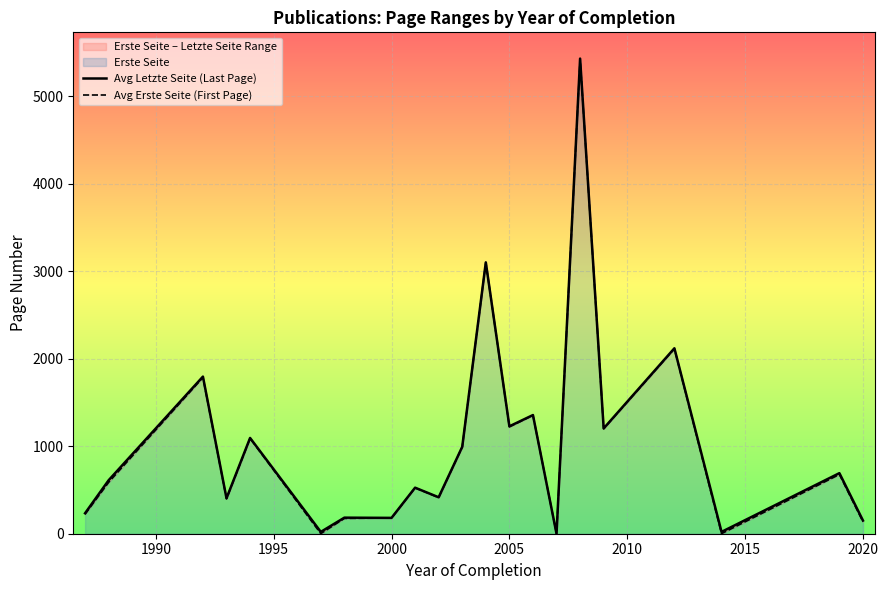

True or false: Avg Letzte Seite (Last Page) and Avg Erste Seite (First Page) cross at least once.

False